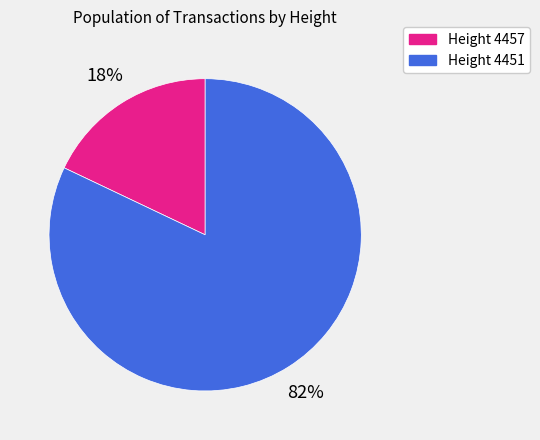

To the nearest percent, what is the average slice percentage?

50%